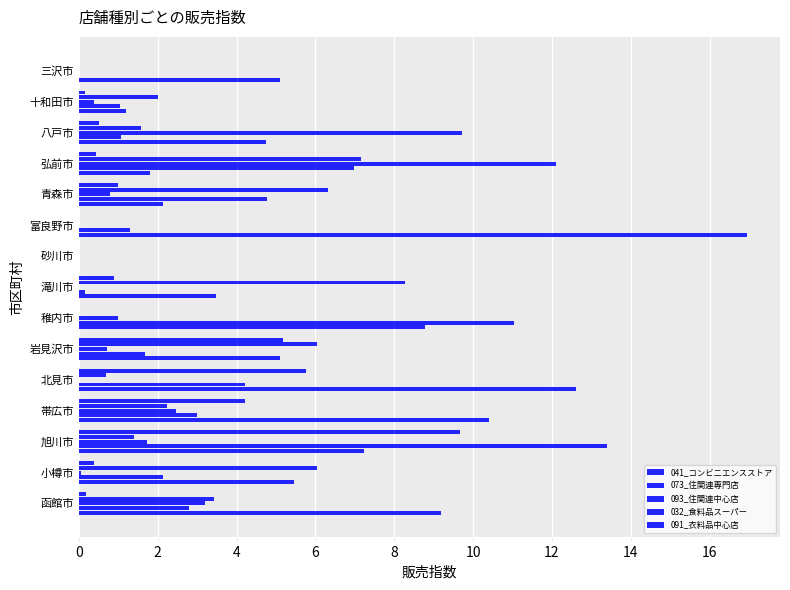

How many distinct data groups are displayed?

5